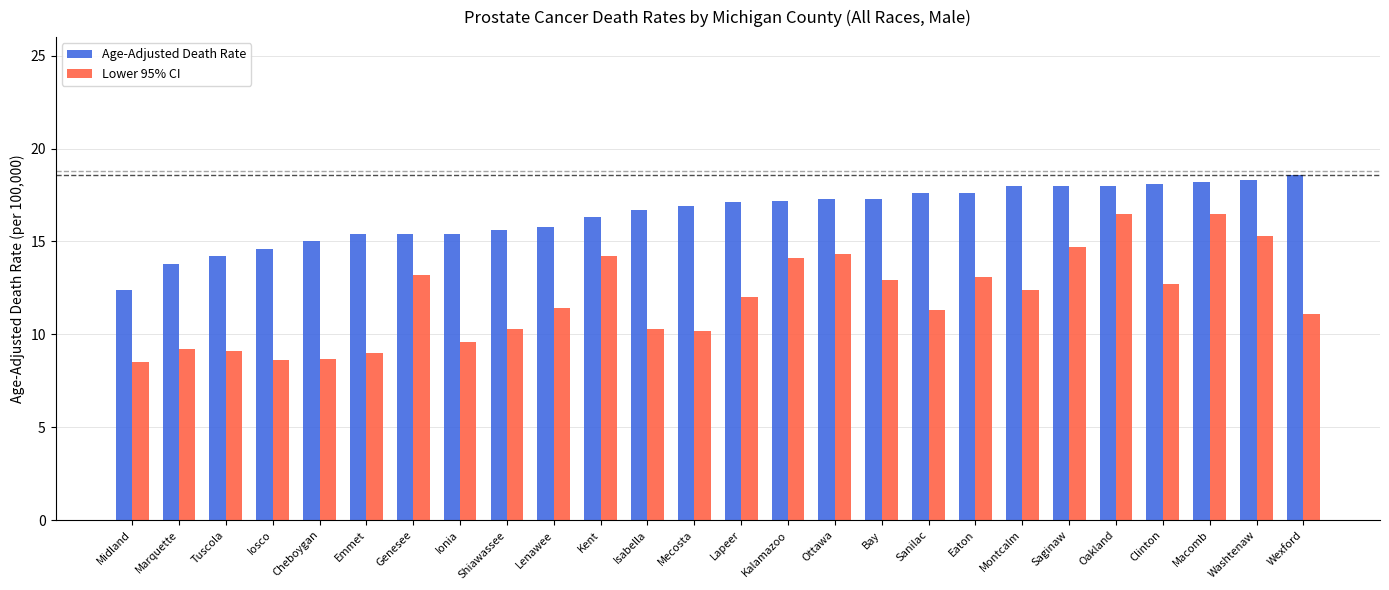

What is the lowest value of the Age-Adjusted Death Rate series?

12.4